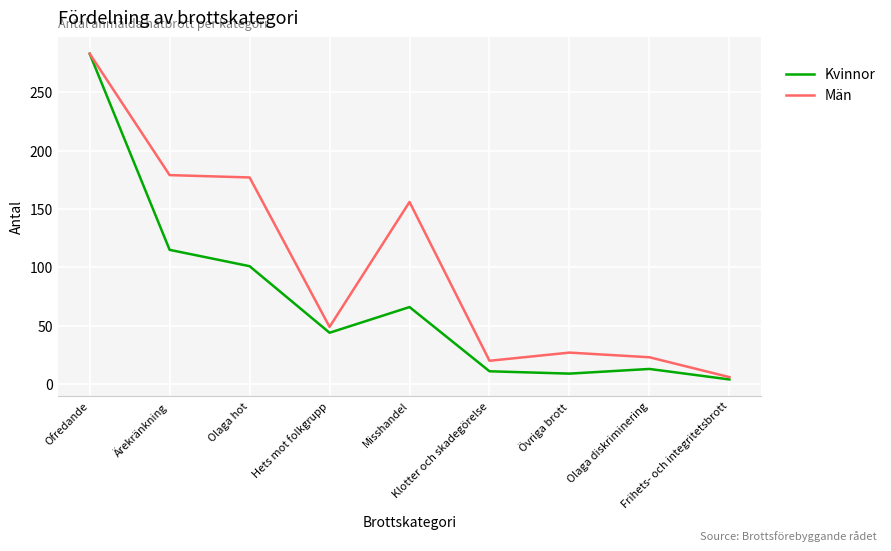

What is the average value of the Män series?

102